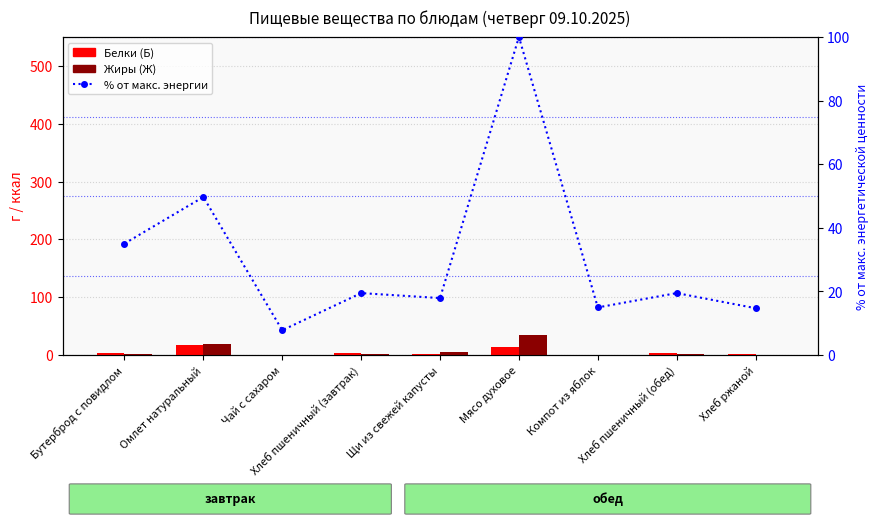

What is the average value of the Белки (Б) series?

4.9